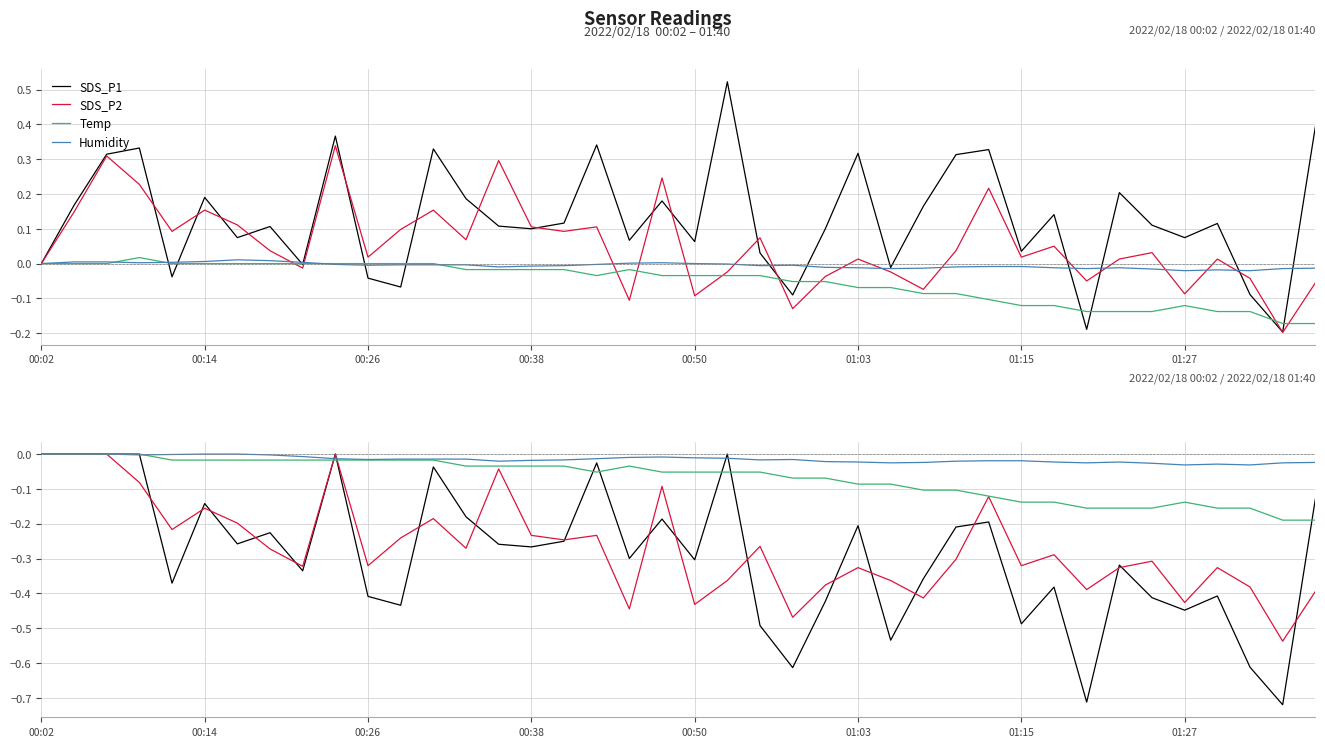

What is the total value across all series at 12?

-0.3